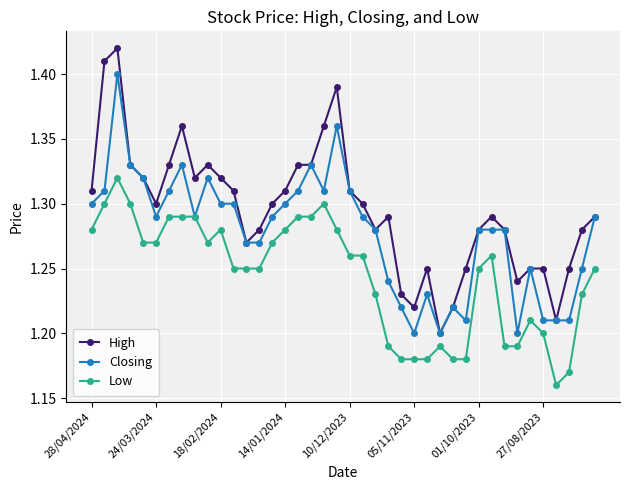

At how many categories does at least one series exceed 1?

40